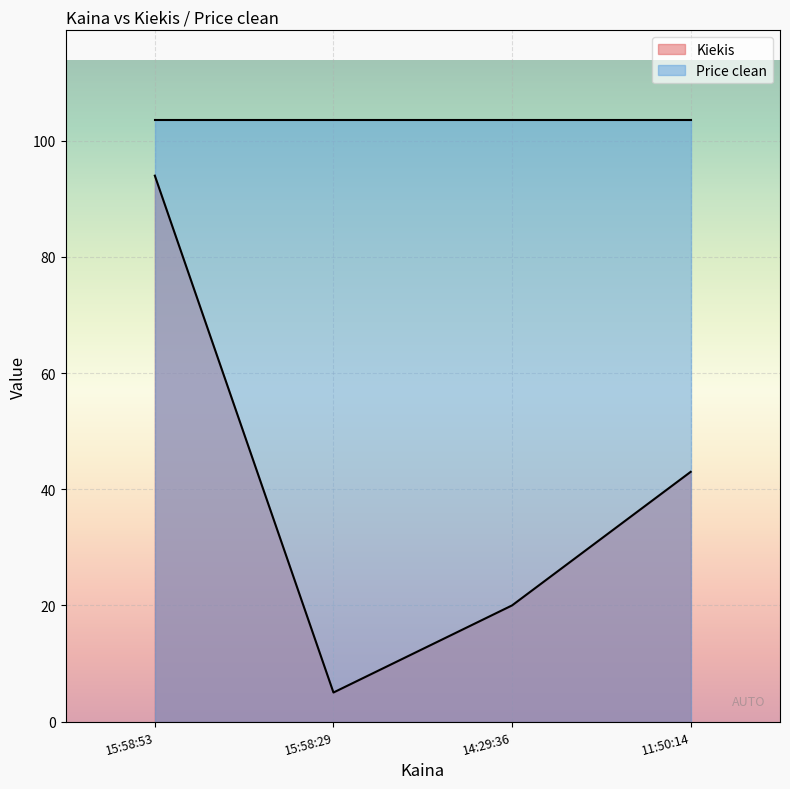

How many lines are shown in the chart?

2